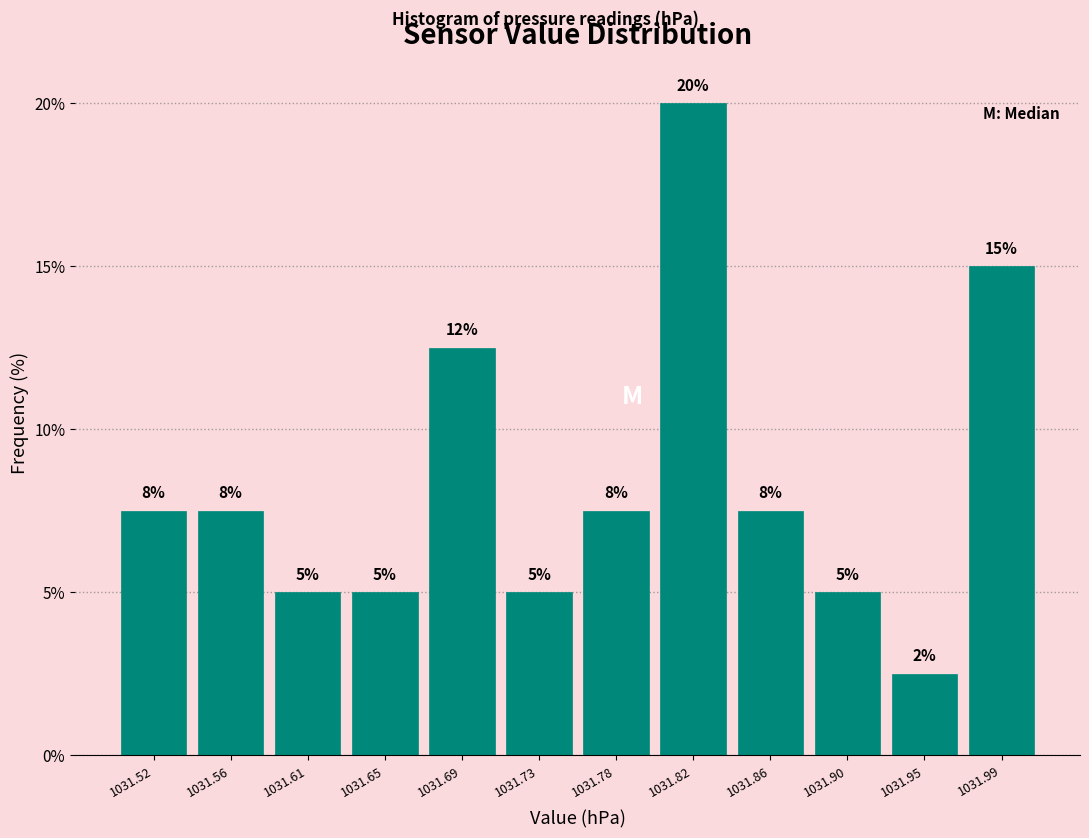

Over which range of the x-axis is the bar tallest?

1031.800 to 1031.840